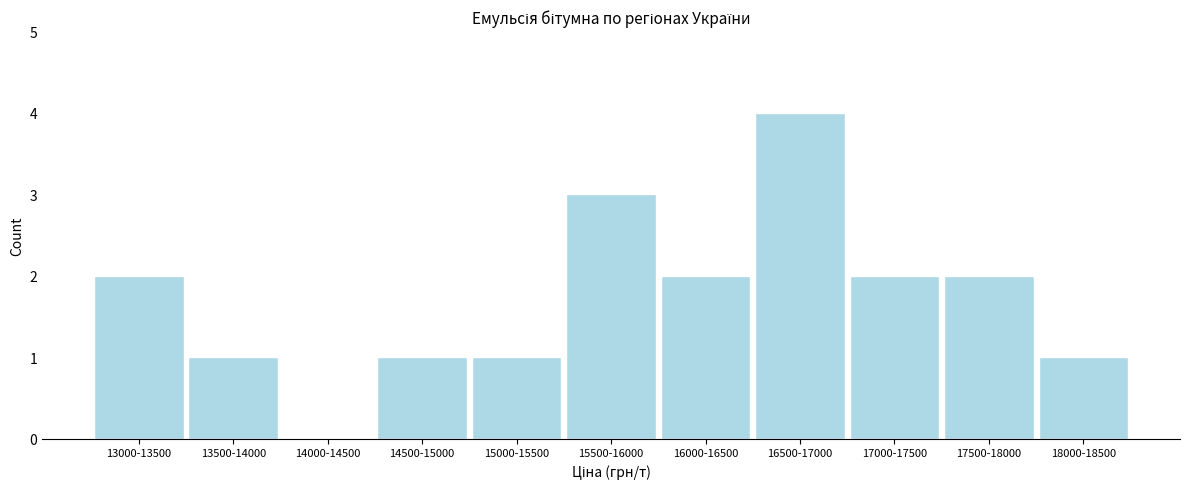

Reading left to right, transcribe all the data shown in this chart.

13000-13500=2	13500-14000=1	14000-14500=0	14500-15000=1	15000-15500=1	15500-16000=3	16000-16500=2	16500-17000=4	17000-17500=2	17500-18000=2	18000-18500=1